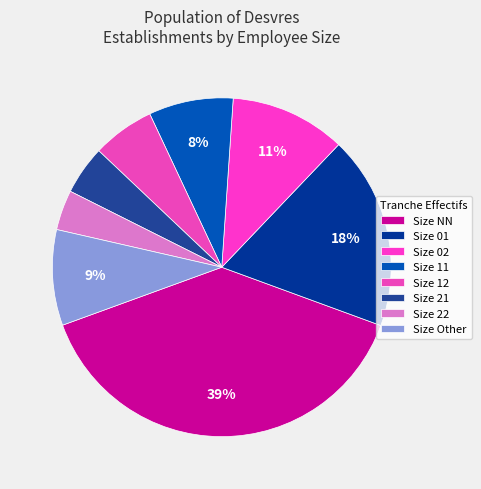

How many segments does this pie chart have?

8